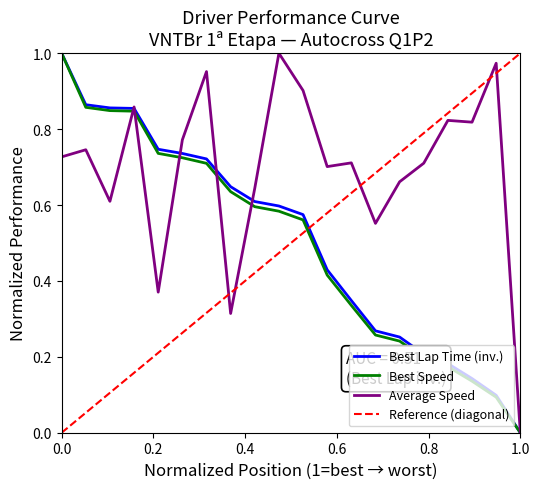

True or false: Best Speed has a value of 1.0 at 0.0.

True